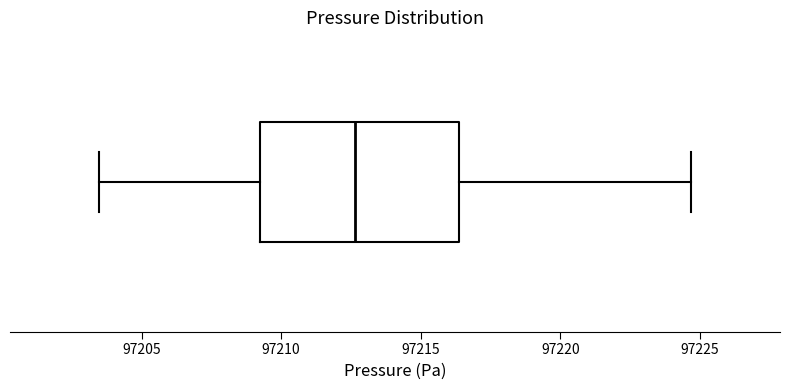

Read this box plot against the x-axis: the position of the median line, the range covered by the box, and the ends of both whiskers. The values are not printed on the chart, so give them approximately, as read against the axis.

median 97212.5, box 97209.0 to 97216.5, whiskers 97203.5 to 97224.5